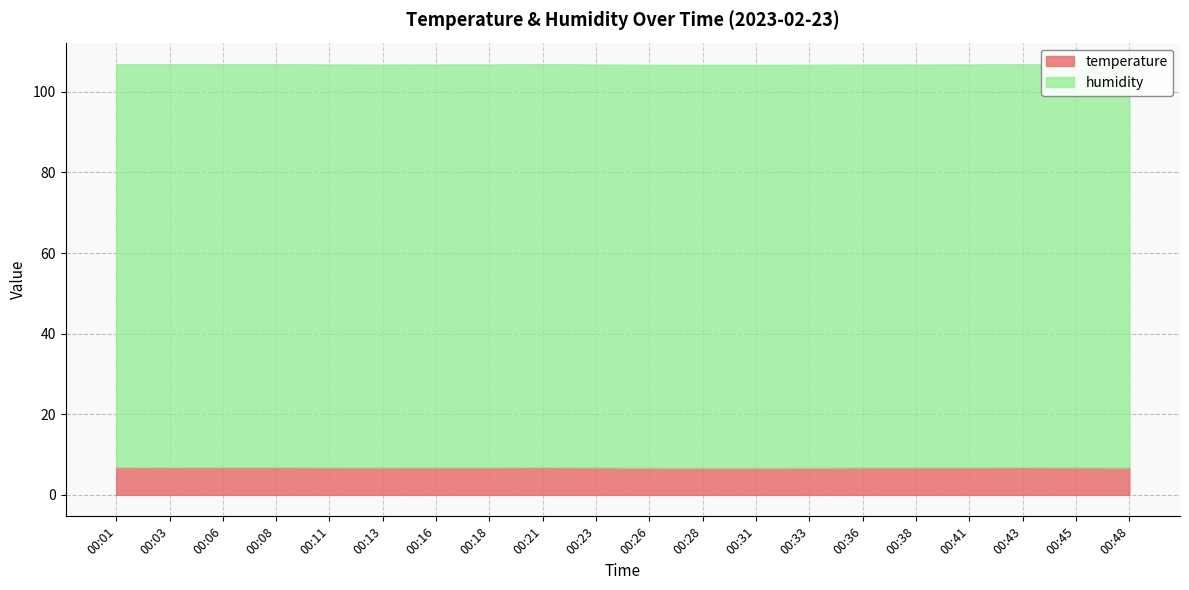

Which series has the widest spread of values?

temperature